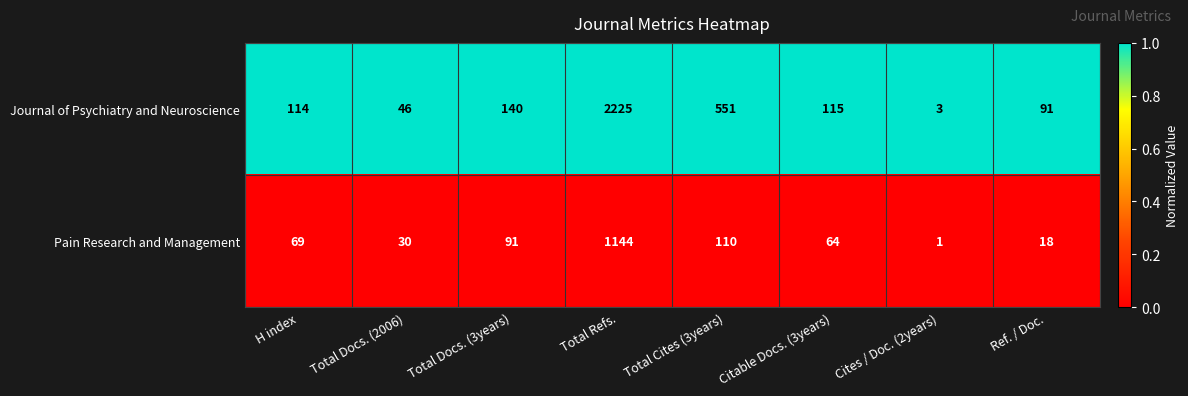

Which category has the highest value in the Journal of Psychiatry and Neuroscience series?

Total Refs.